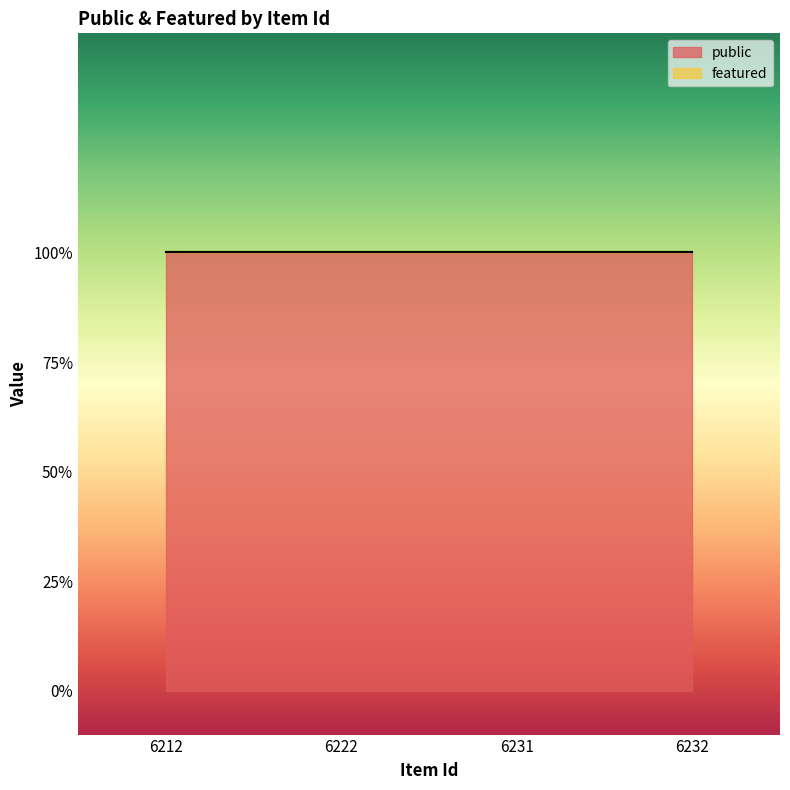

Reading left to right, extract all data points from this chart.

public: 6212=1	6222=1	6231=1	6232=1
featured: 6212=0	6222=0	6231=0	6232=0